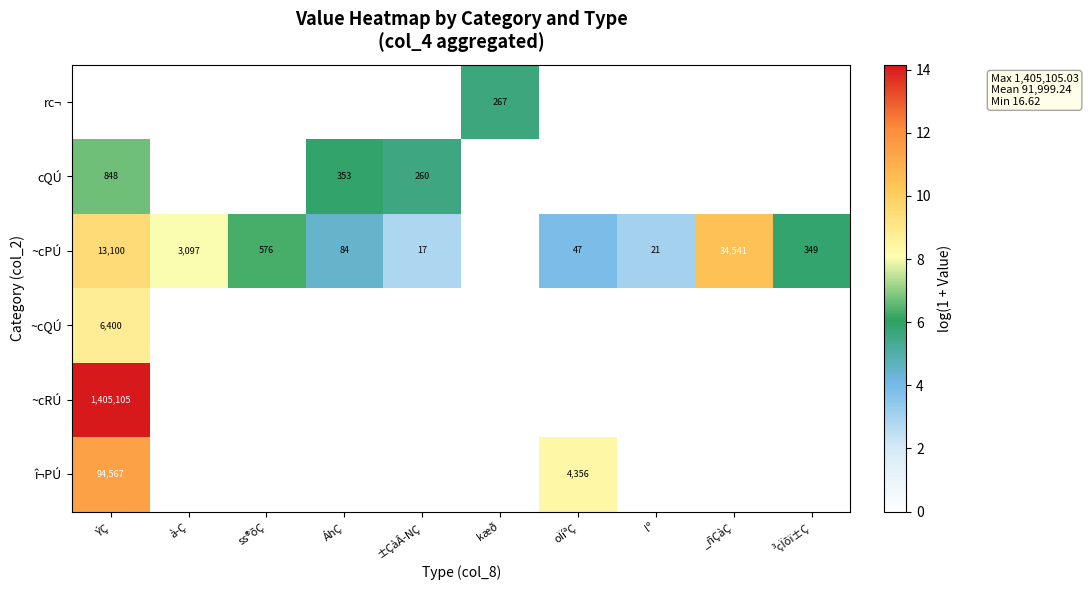

The value of ~cPÚ at _ñÇàÇ is 52390. True or false?

False